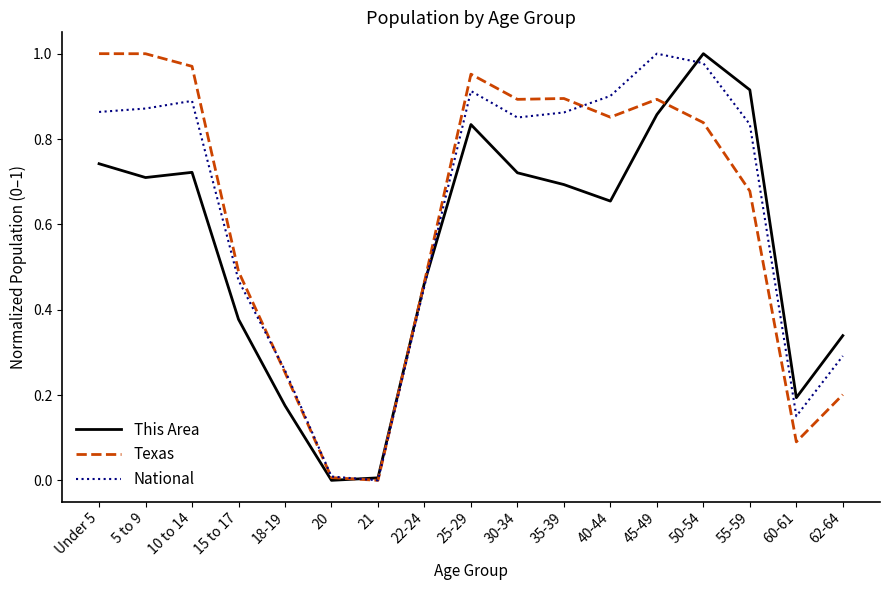

At which category is the sum across all series the highest?

50-54